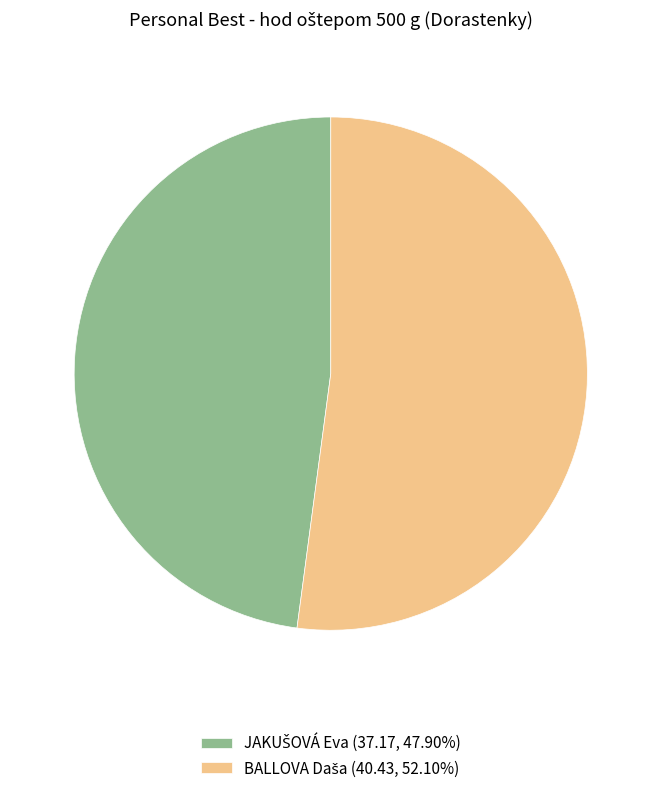

Does any single category account for the majority?

Yes